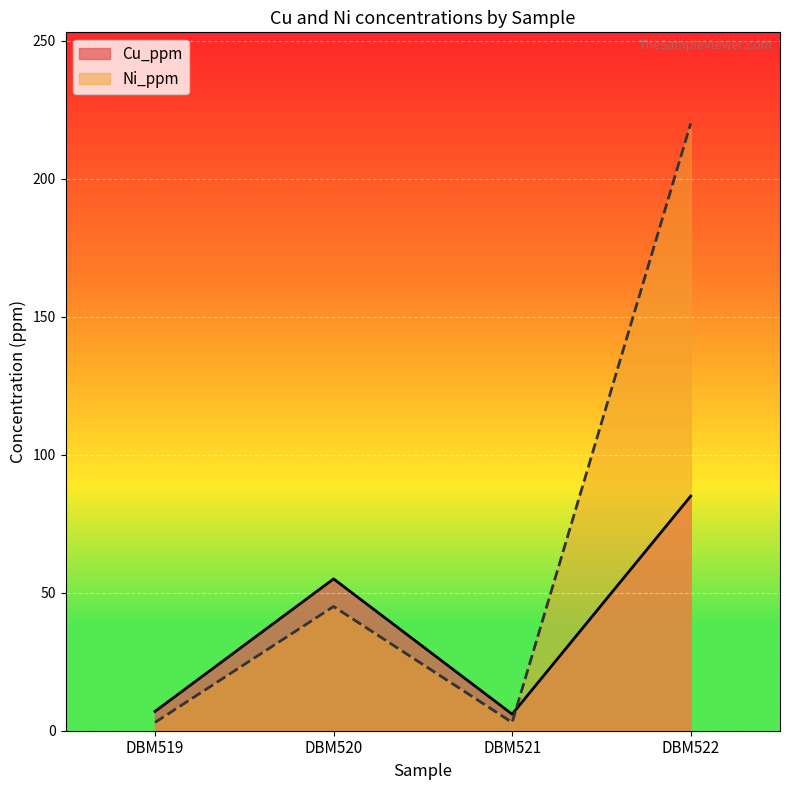

Reading left to right, extract all data points from this chart.

Cu_ppm: DBM519=7	DBM520=55	DBM521=6	DBM522=85
Ni_ppm: DBM519=3	DBM520=45	DBM521=3	DBM522=220